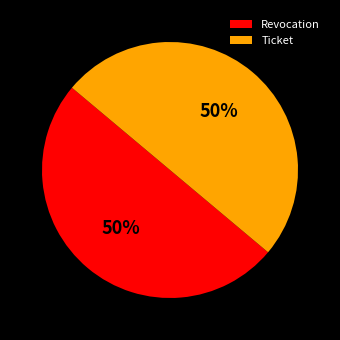

To the nearest percent, what is the average slice percentage?

50%